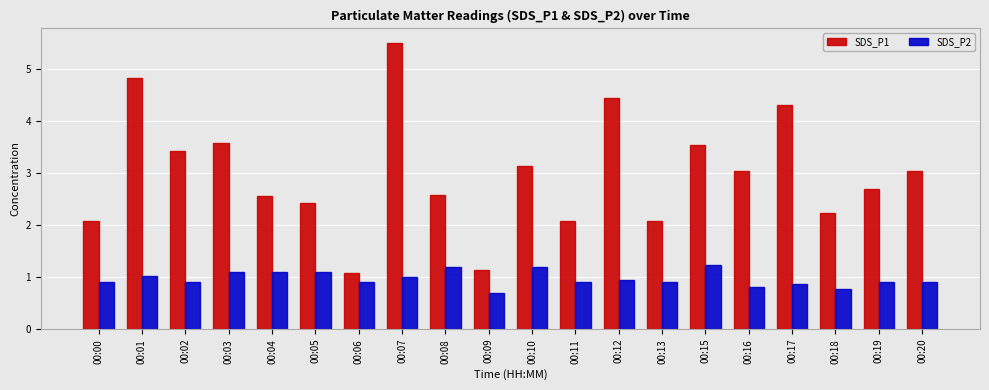

How many groups of bars are there?

20